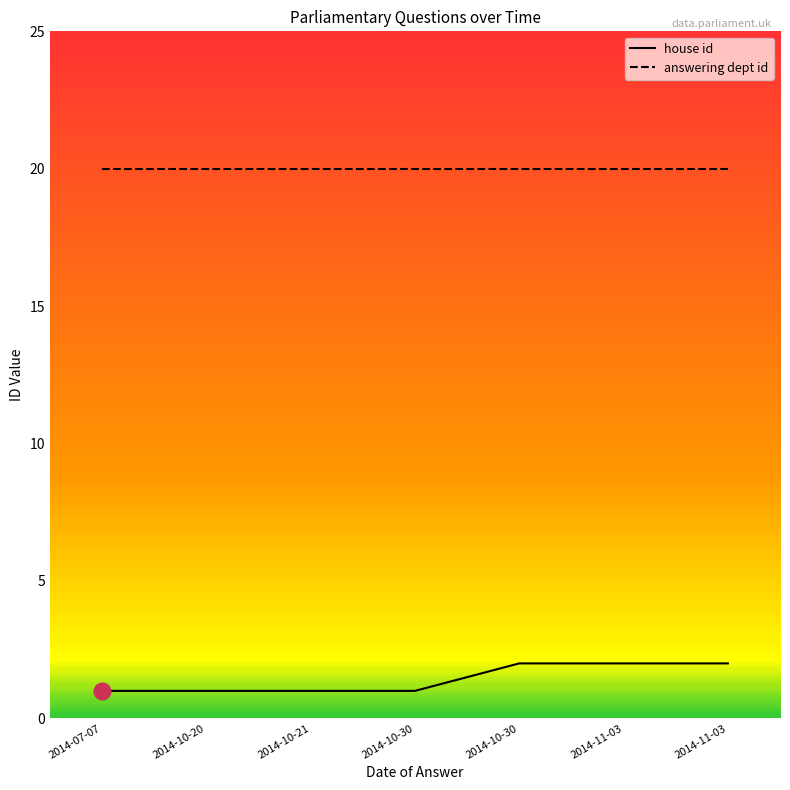

Which category has the highest value in the answering dept id series?

2014-07-07